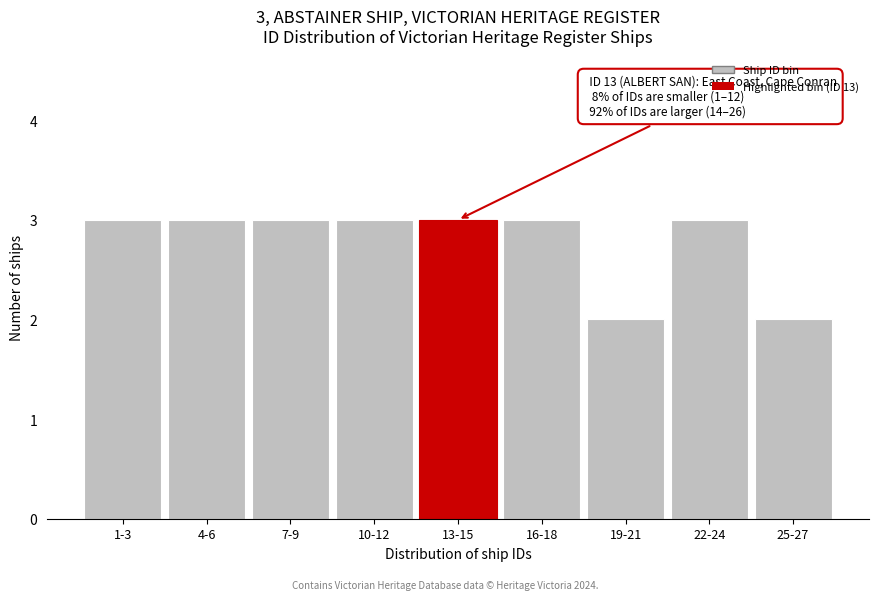

Reading left to right, what are all the values shown in this chart?

3	3	3	3	3	3	2	3	2